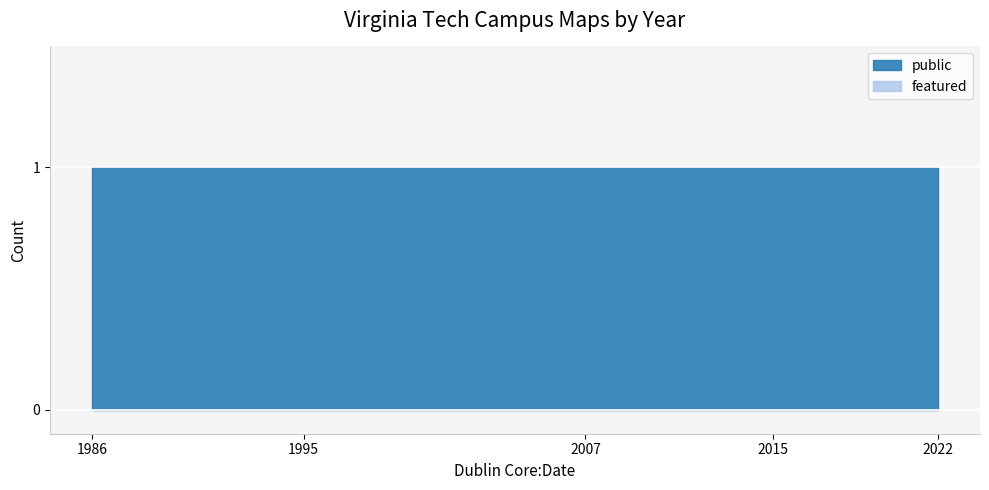

True or false: public and featured intersect in this chart.

False